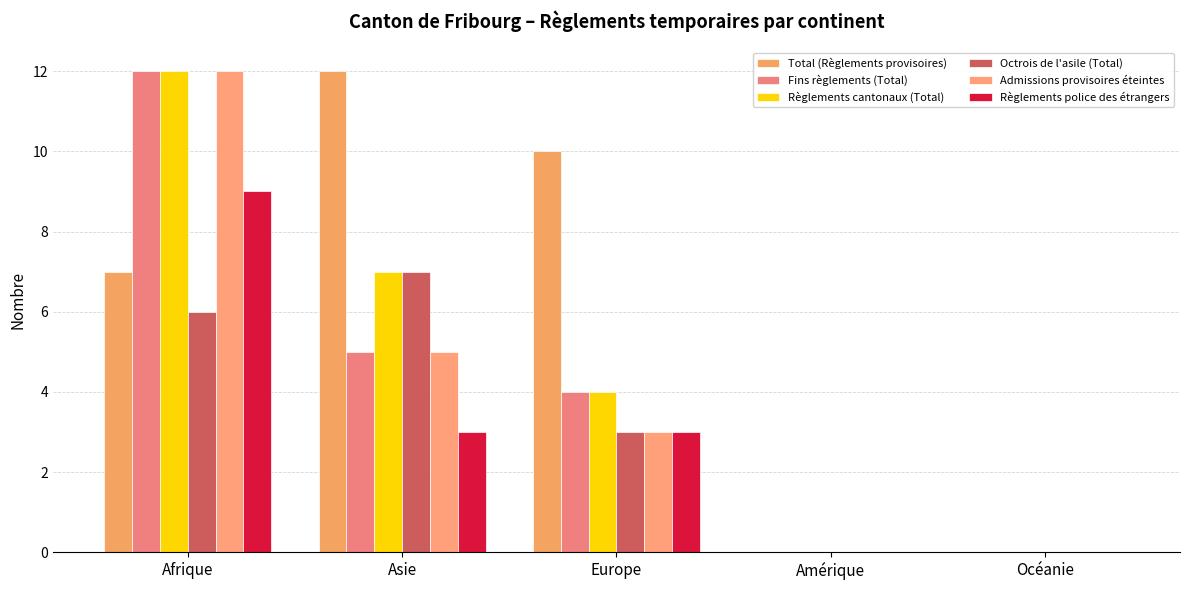

True or false: Règlements cantonaux (Total) has a value of 0 at Océanie.

True